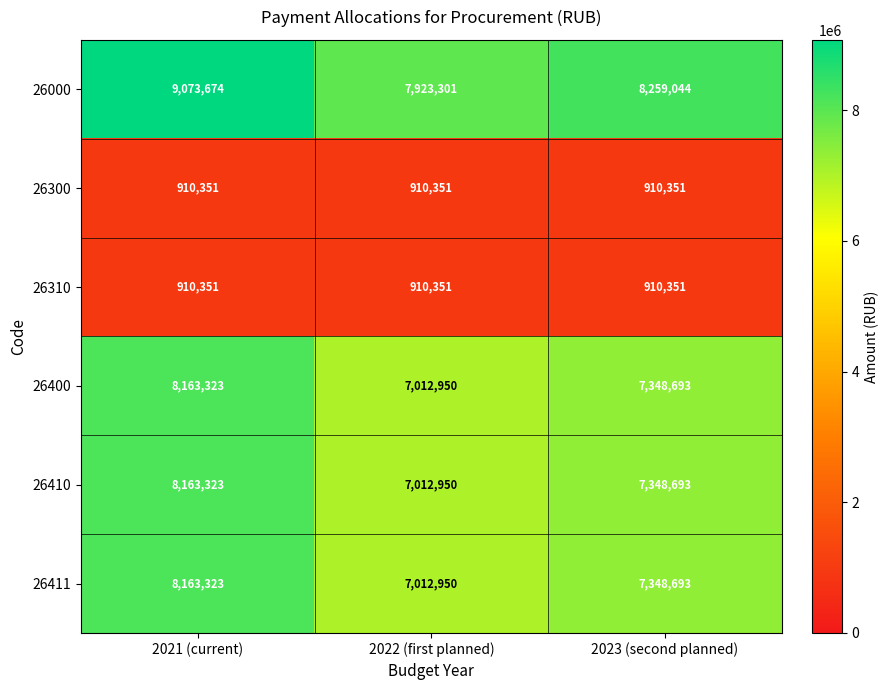

Which series has the largest total across all categories?

26000